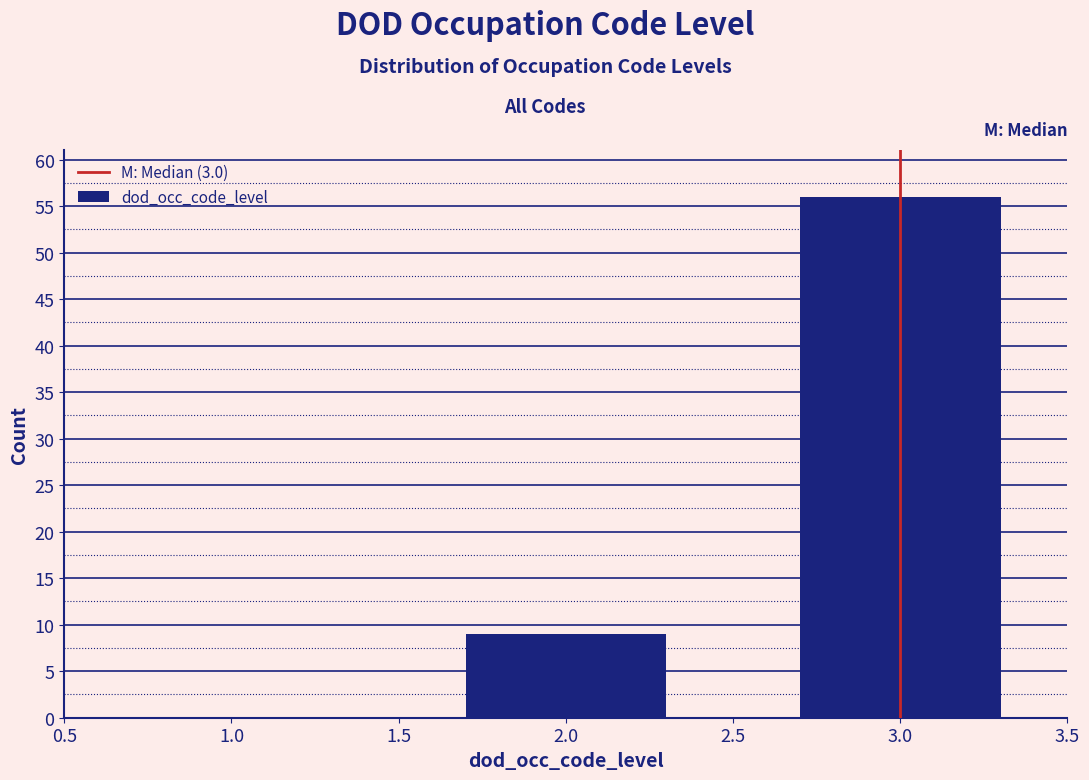

Reading left to right, transcribe all the data shown in this chart.

2.0=9	3.0=56